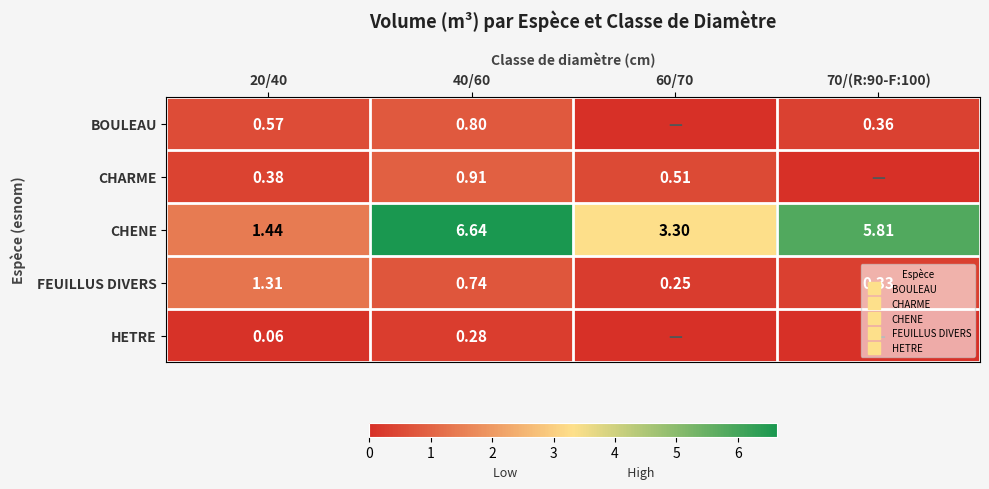

Which series changed the most between 20/40 and 60/70?

CHENE